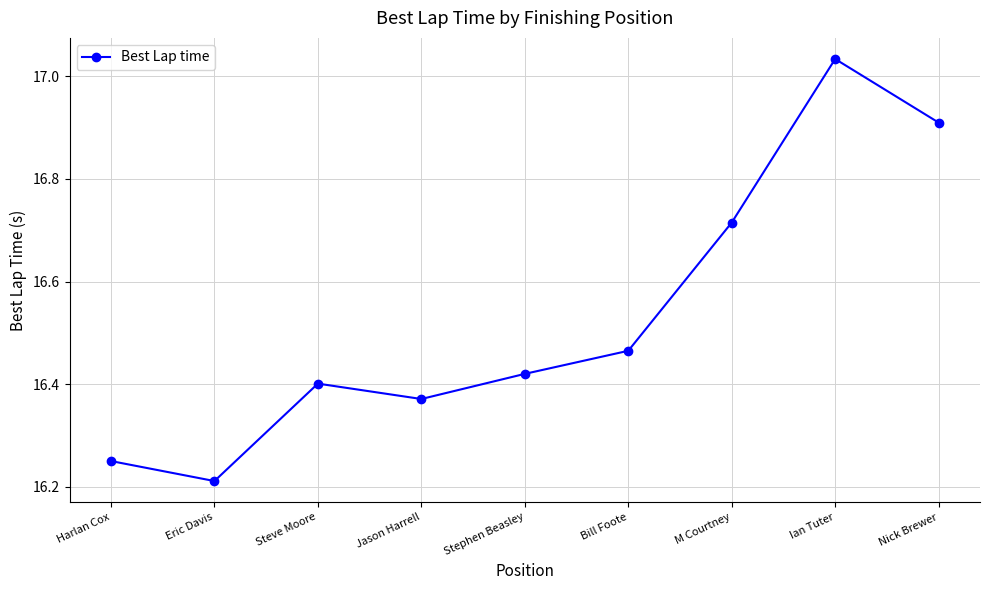

Is it true that the value at Bill Foote is 28.2?

False